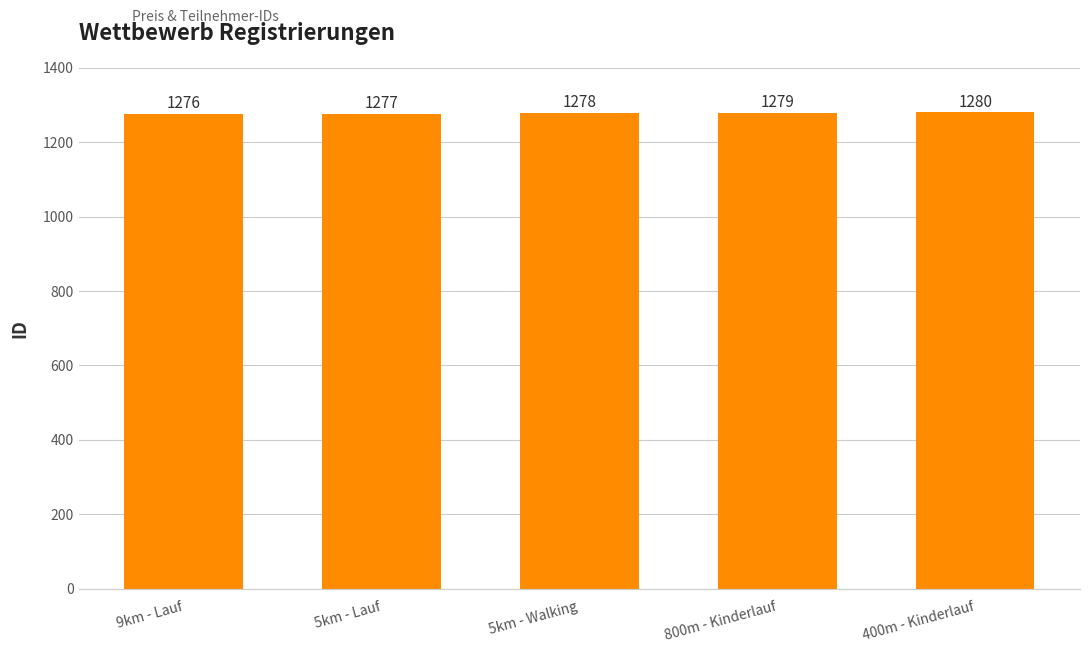

What is the label of the 2nd bar from the left?

5km - Lauf